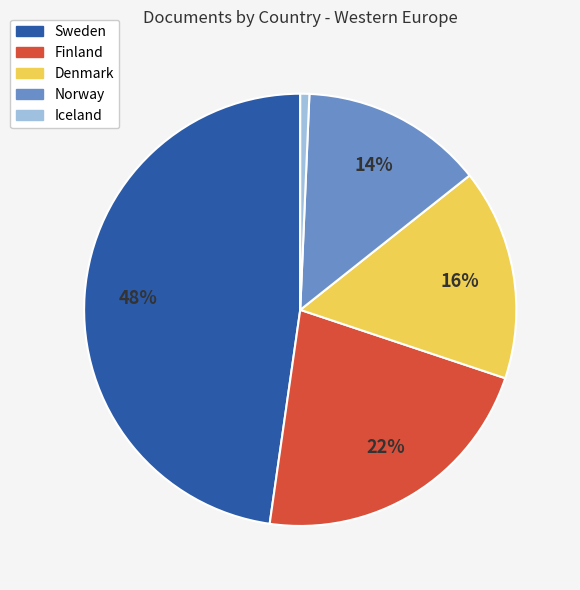

Is Denmark the majority of the pie?

No